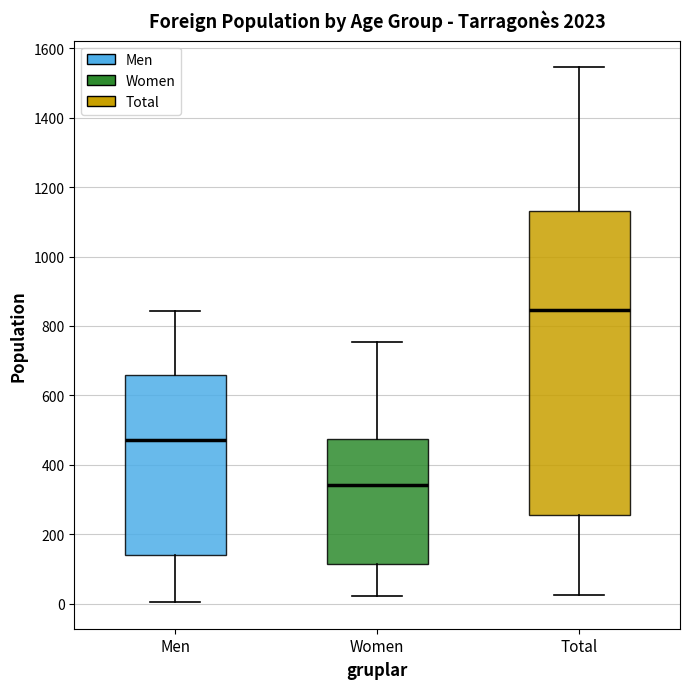

Which box's median line is the lowest?

Women